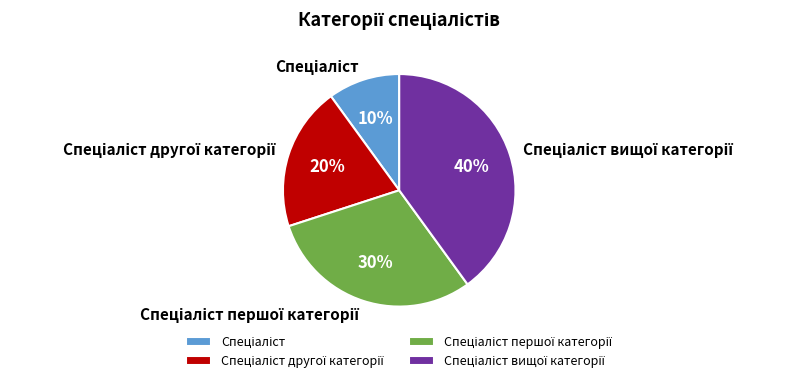

Is there any slice that represents more than half of the pie?

No